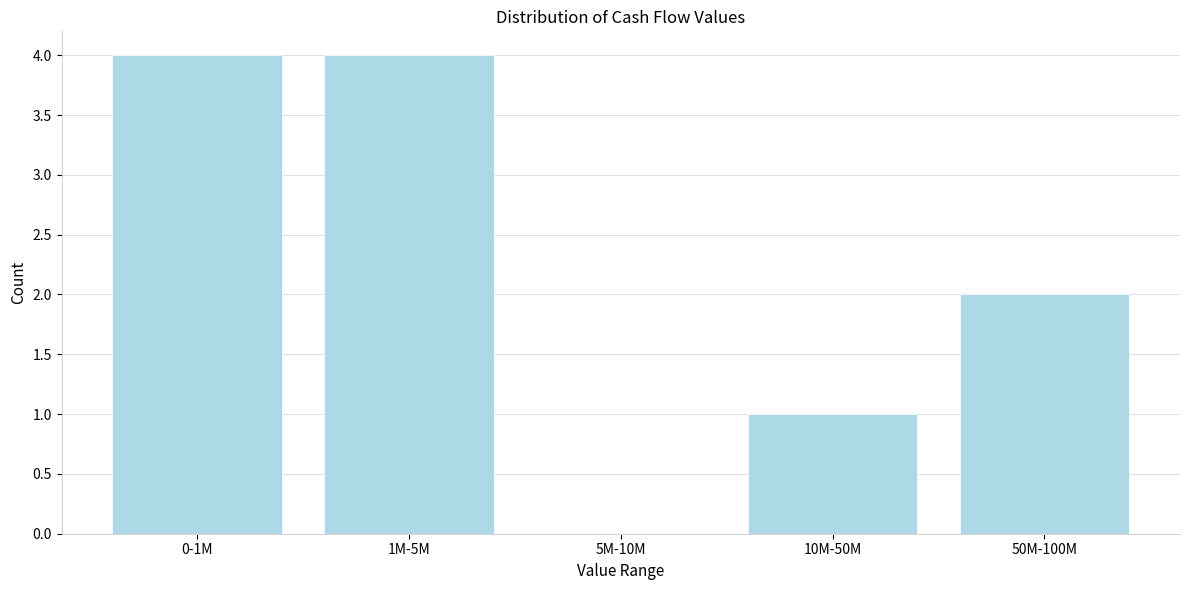

Reading left to right, list all the values displayed in this chart.

0-1M=4	1M-5M=4	5M-10M=0	10M-50M=1	50M-100M=2